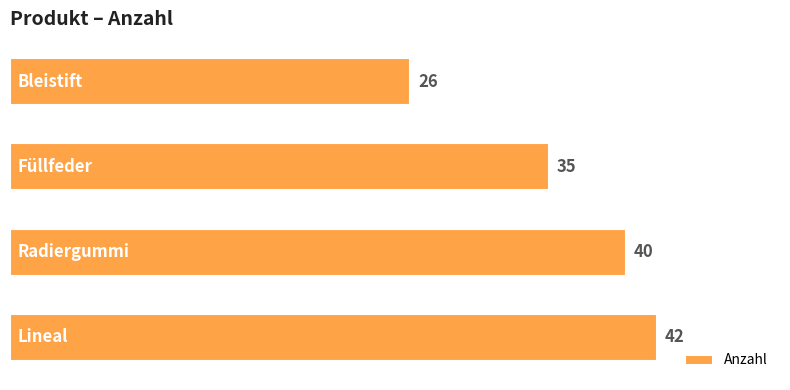

How many values are between 35 and 42?

3